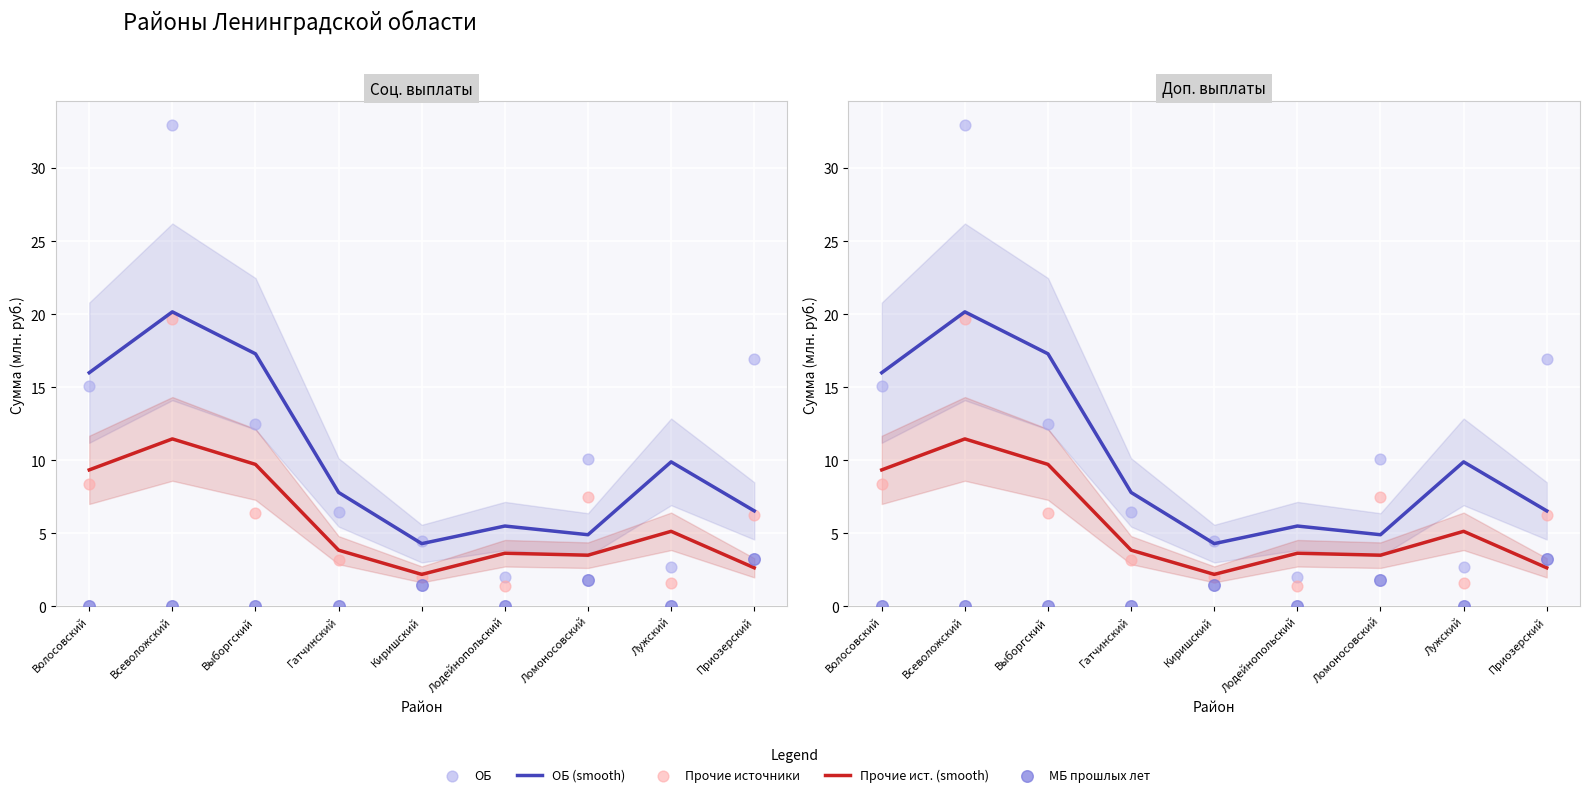

Which series contains the lowest Y value?

МБ пр. лет (points)